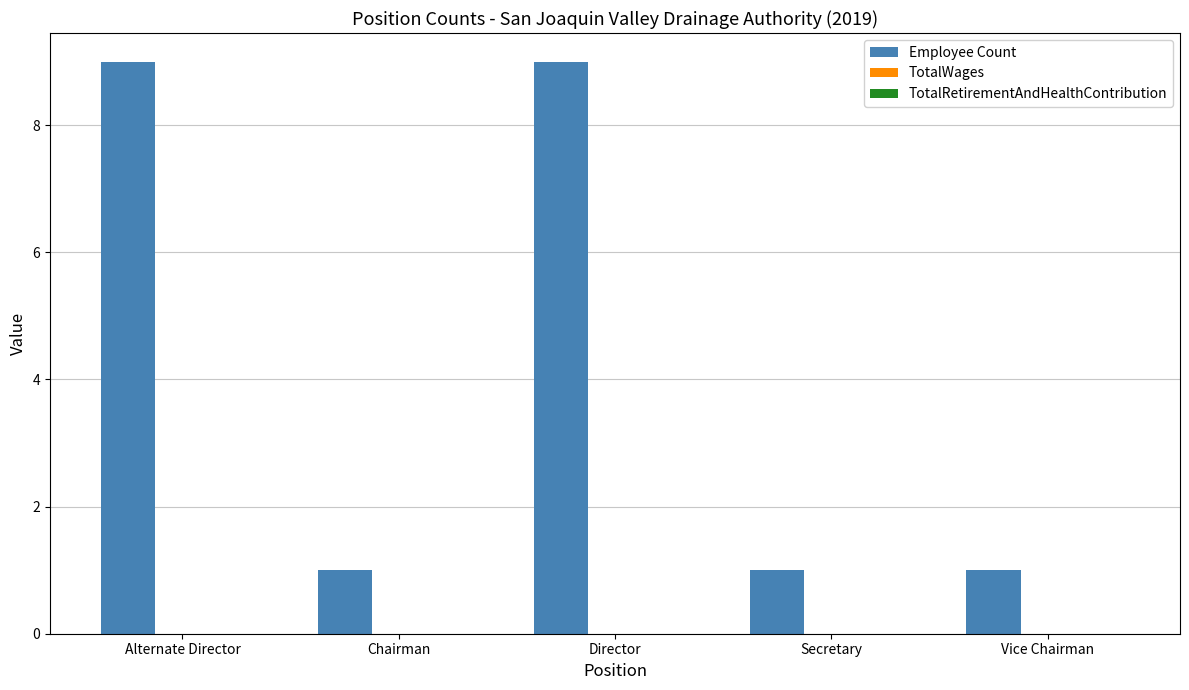

What is the maximum value shown in the chart?

9